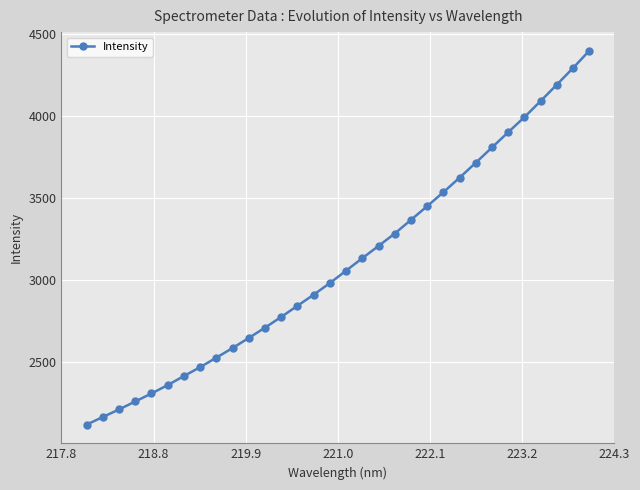

True or false: there are more than 1 points higher than both neighbors.

False